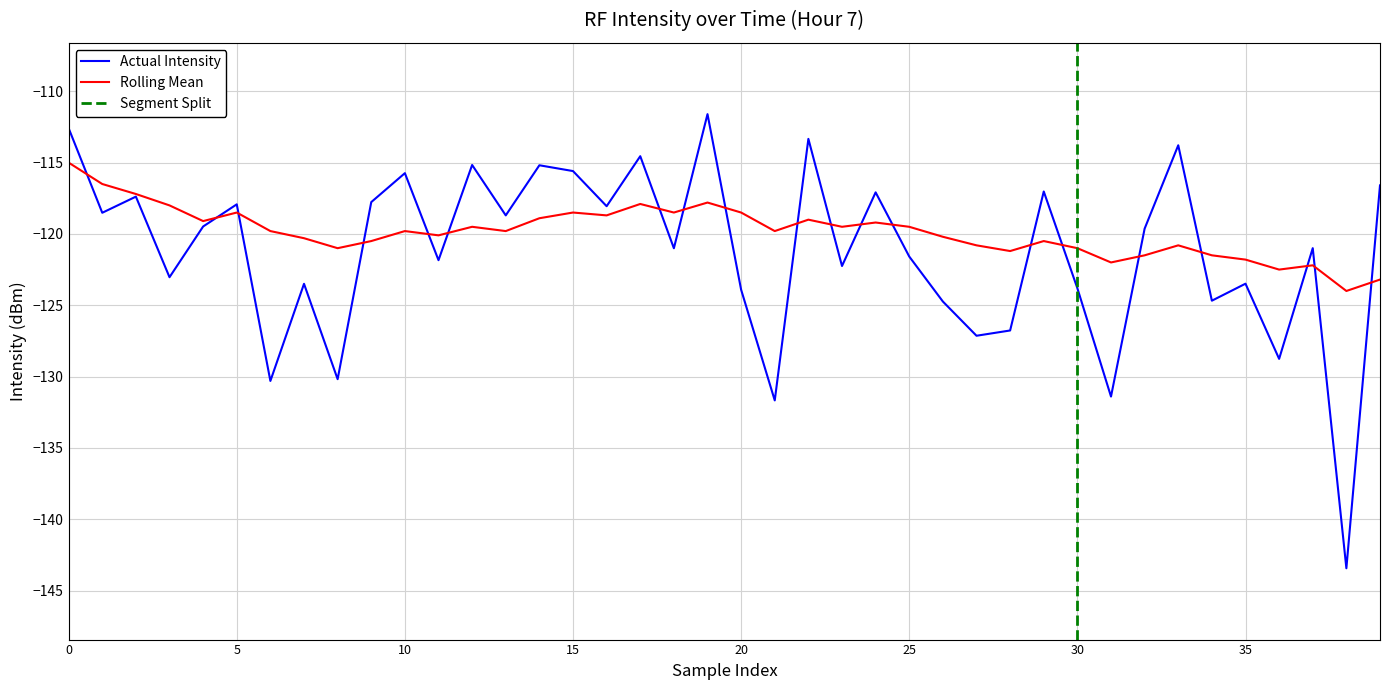

True or false: Rolling Mean has a value of -184.1 at 35.

False